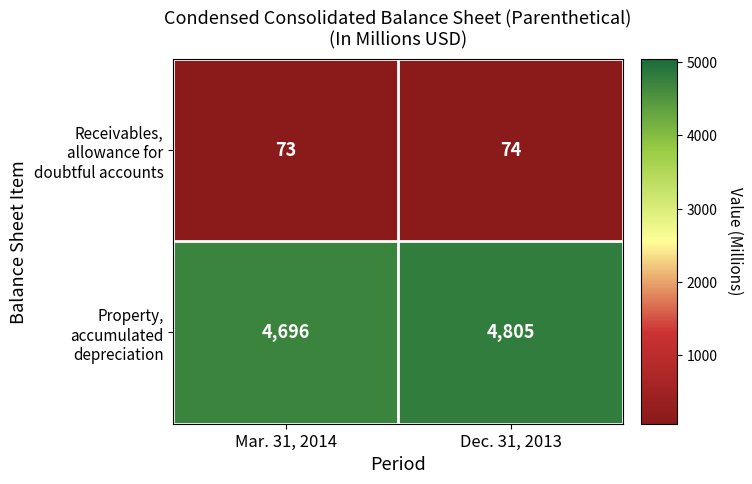

What is the spread (max minus min) of values at Dec. 31, 2013?

4731